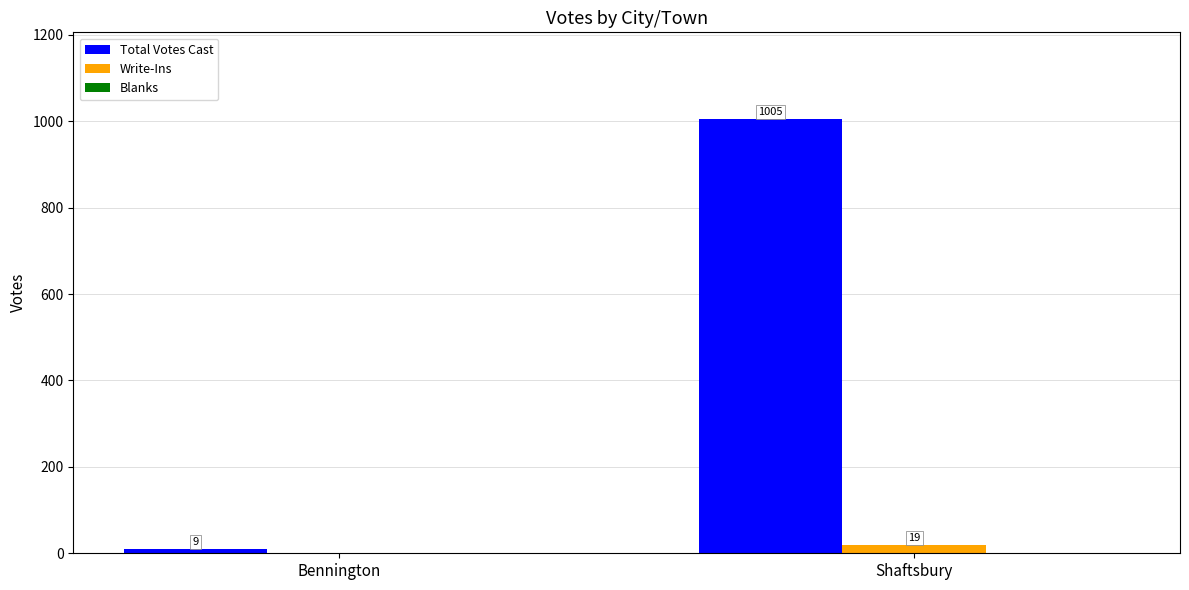

Is it true that Total Votes Cast equals 441 at Shaftsbury?

False